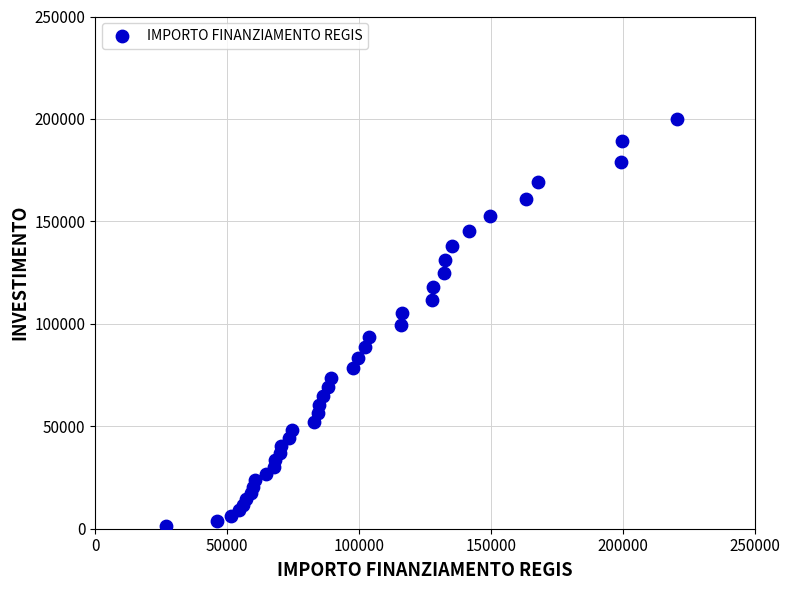

What is the range of Y values (max minus min)?

198666.9